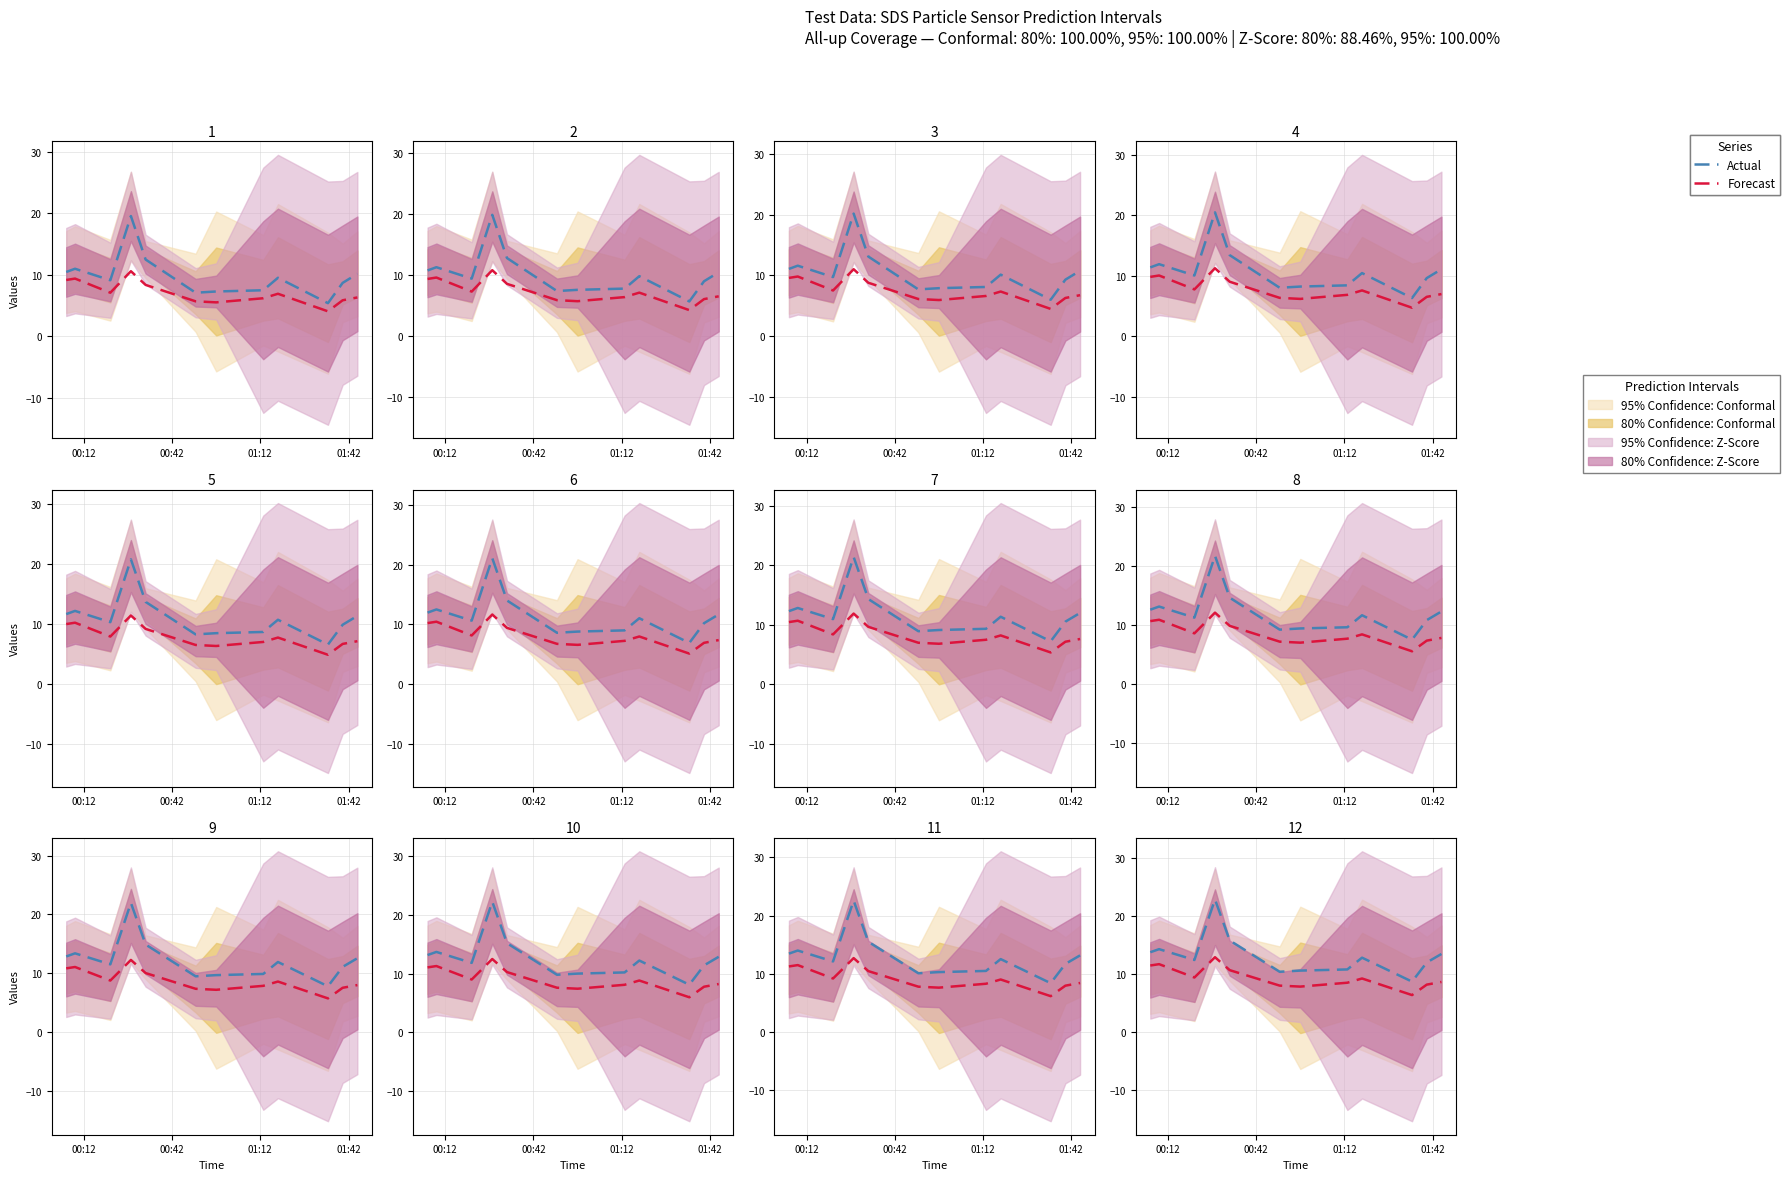

True or false: Actual and Forecast cross at least once.

False